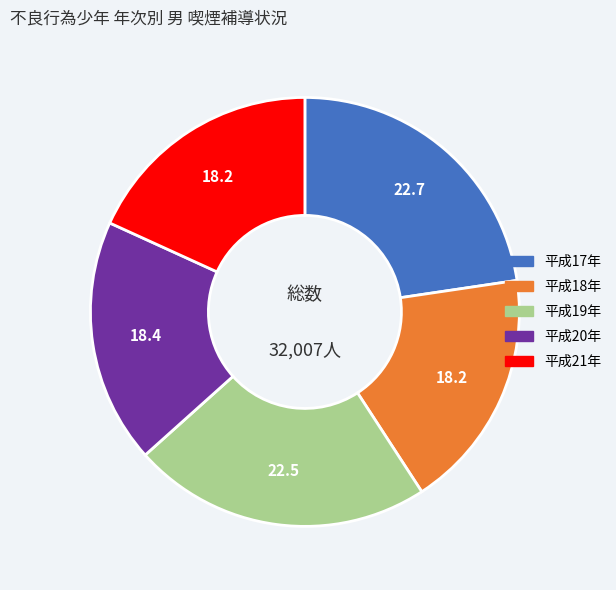

What is the ratio of the value at 平成17年 to the value at 平成20年?

1.2